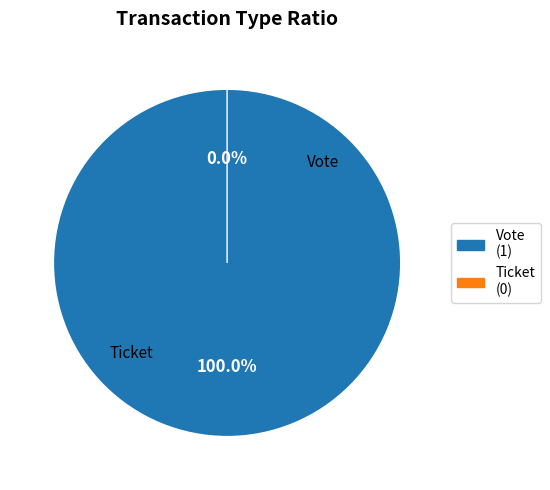

How many segments does this pie chart have?

2